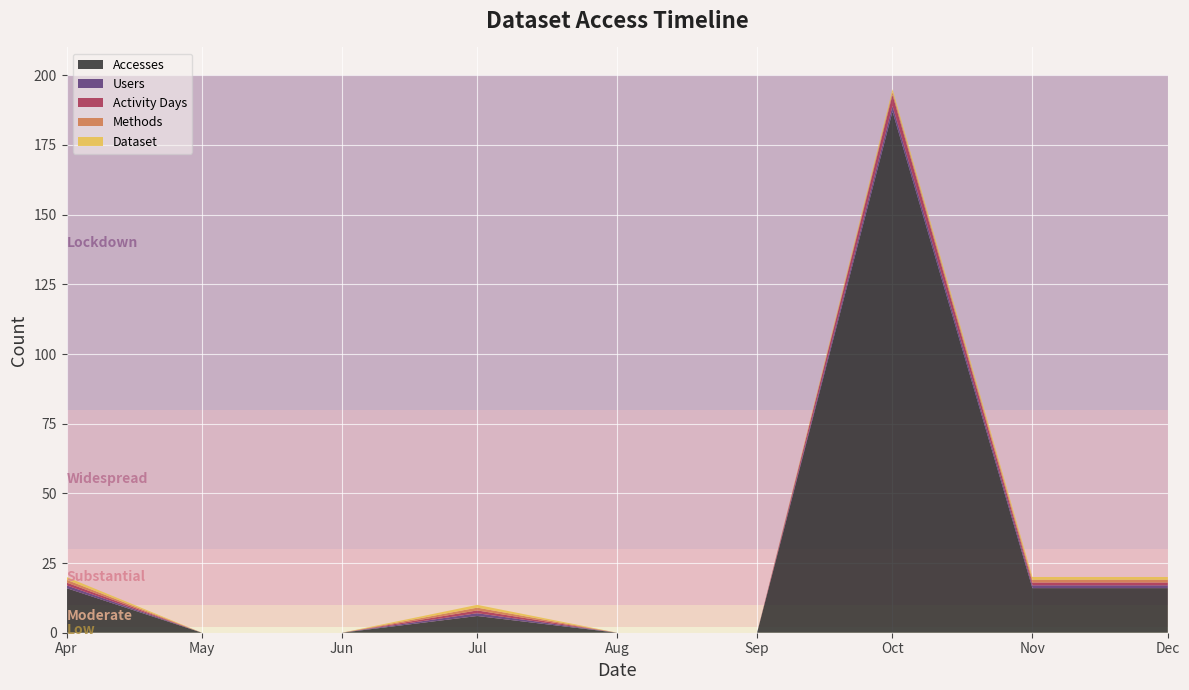

Reading right to left, extract all data points from this chart.

Accesses: 16	16	187	0	0	6	0	0	16
Users: 1	1	2	0	0	1	0	0	1
Activity Days: 1	1	4	0	0	1	0	0	1
Methods: 1	1	1	0	0	1	0	0	1
Dataset: 1	1	1	0	0	1	0	0	1